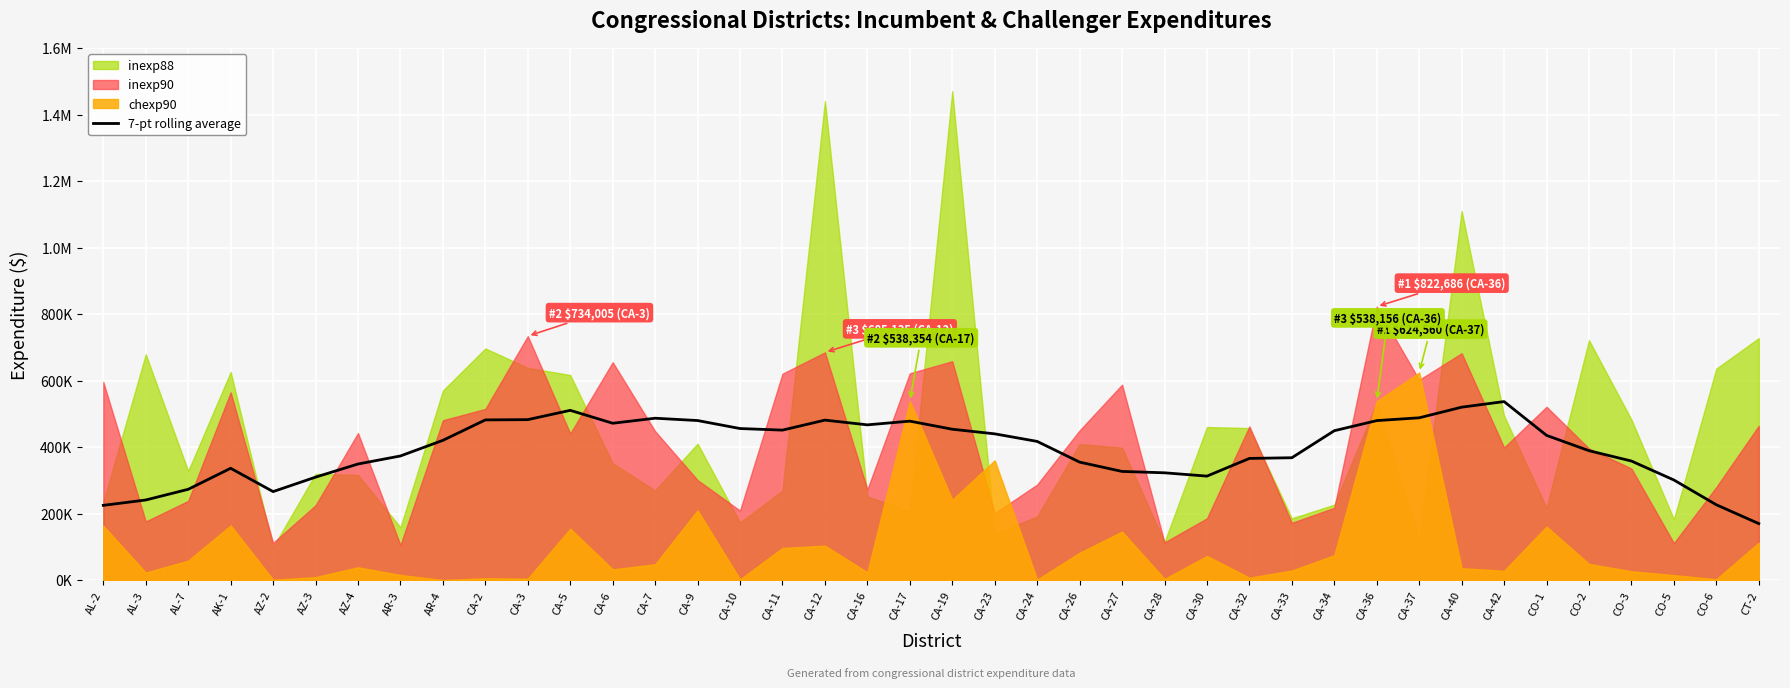

What is the label of the 26th point from the right?

CA-9